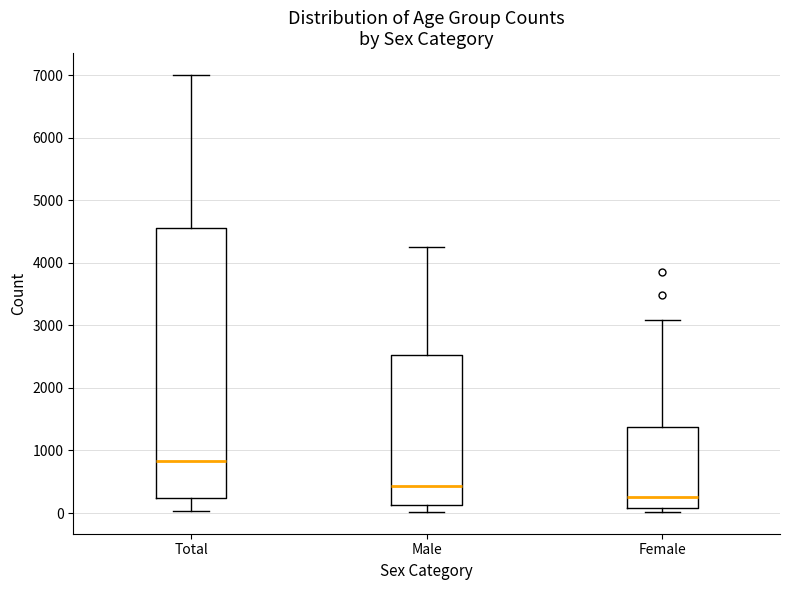

Comparing the boxes themselves (not the whiskers), which one is the tallest?

Total